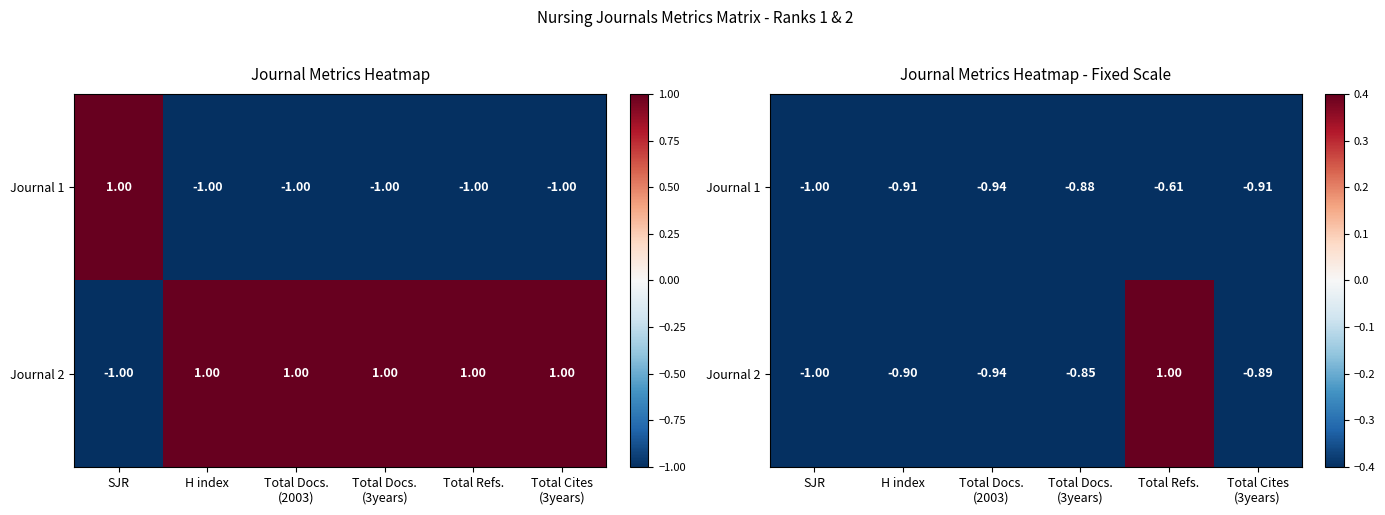

What is the difference between the maximum and minimum values in the Journal 2 series?

2.0